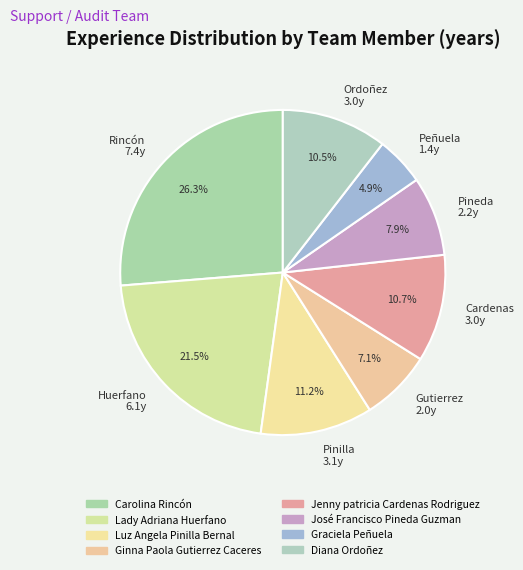

Is there a majority slice in this chart?

No